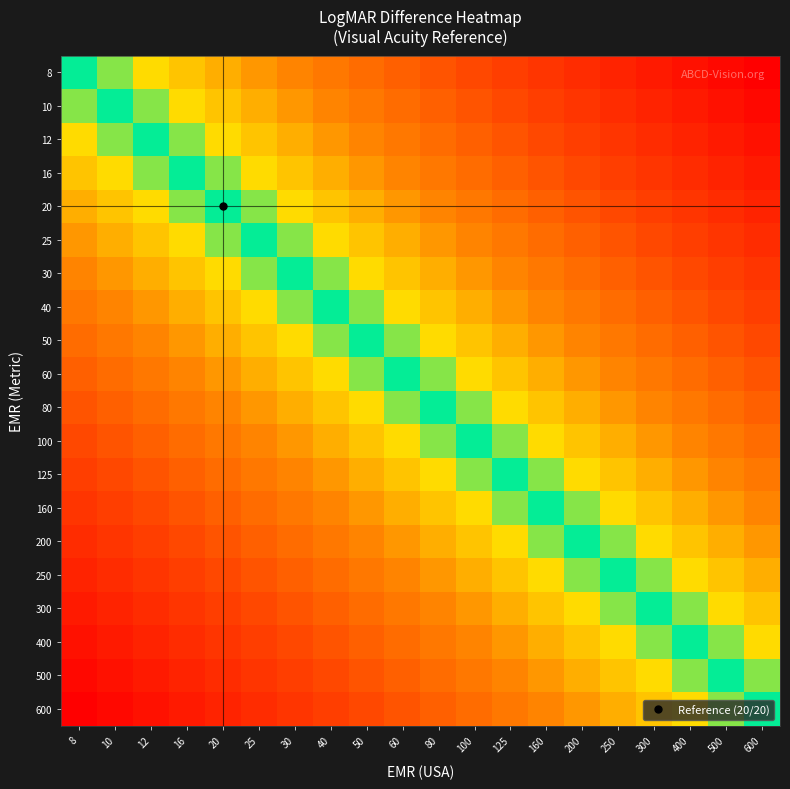

At how many categories does at least one series exceed 0?

19